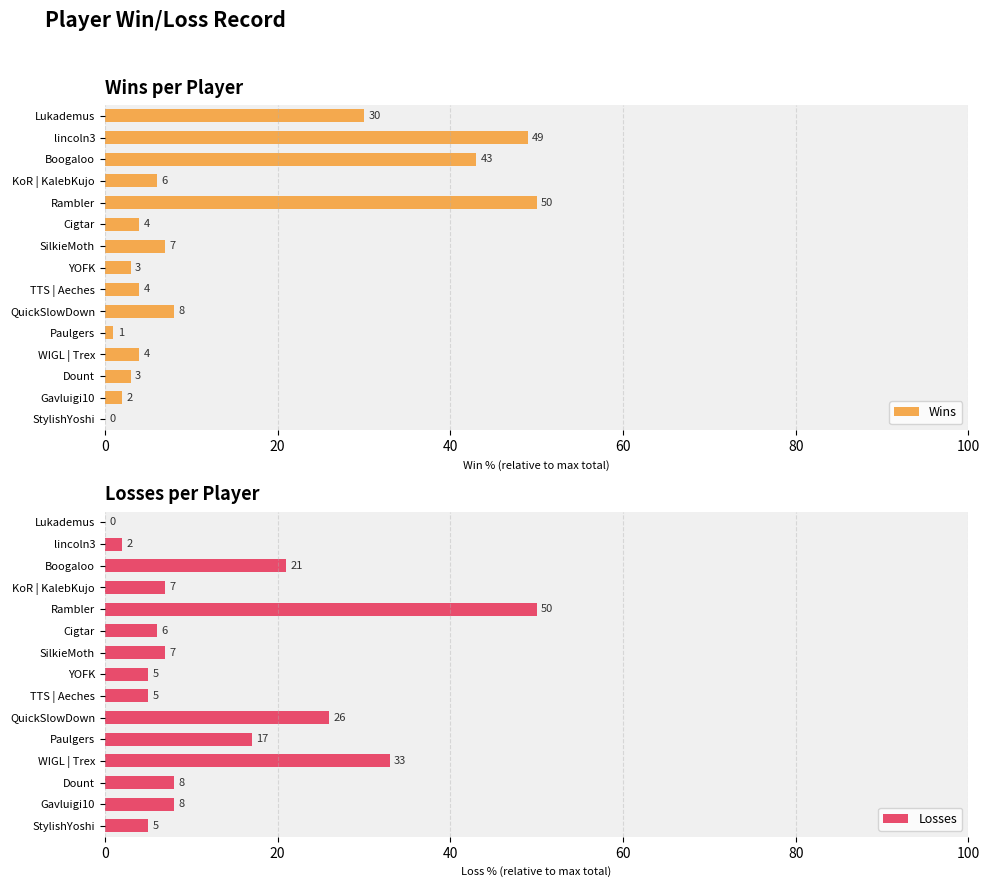

How many groups of bars are there?

15